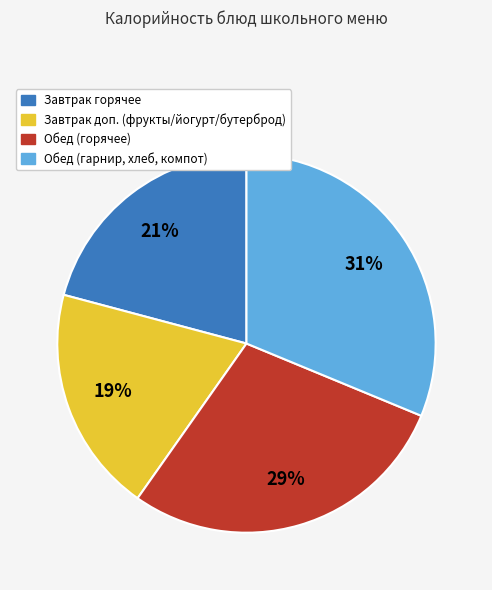

Does any single category account for the majority?

No